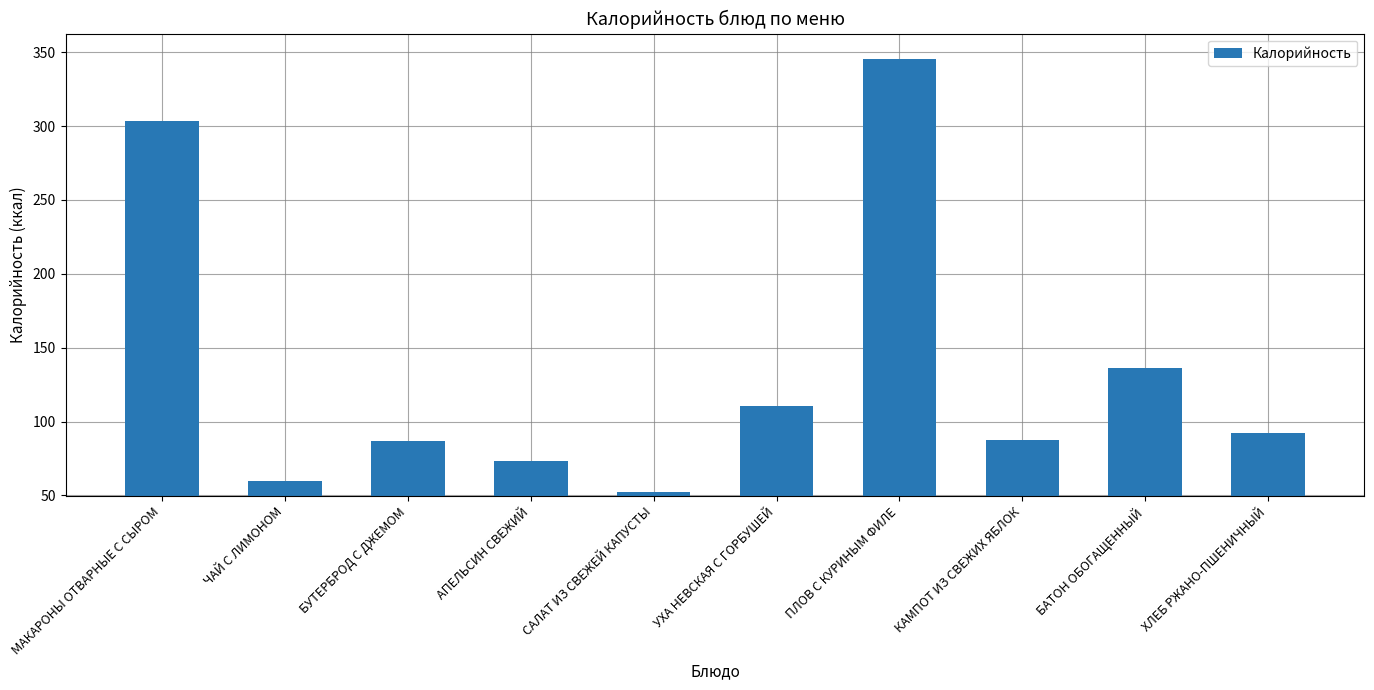

How many bars are there in total?

10